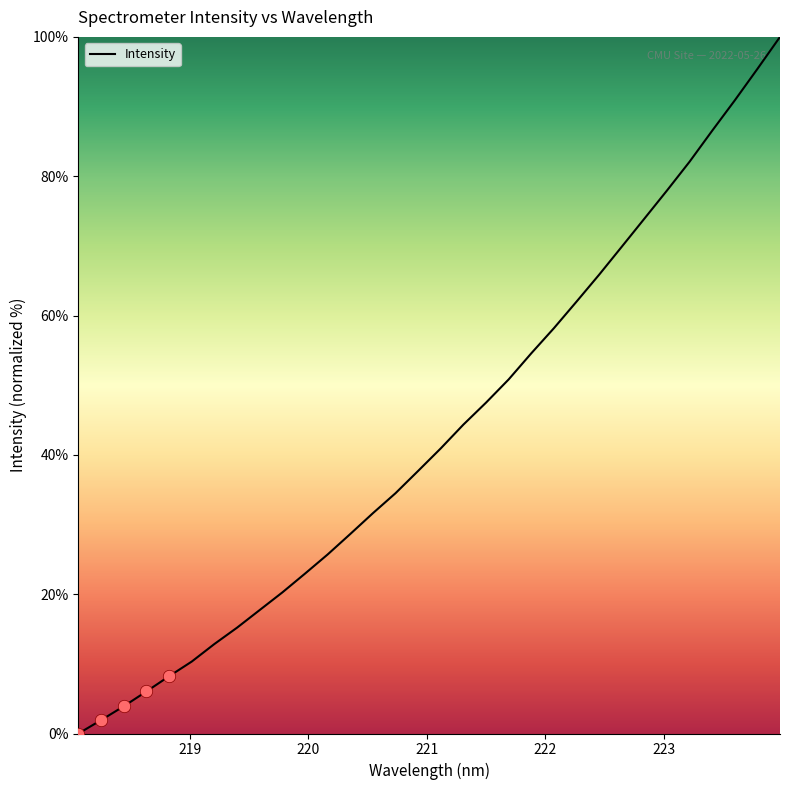

What is the maximum value shown in the chart?

100.0